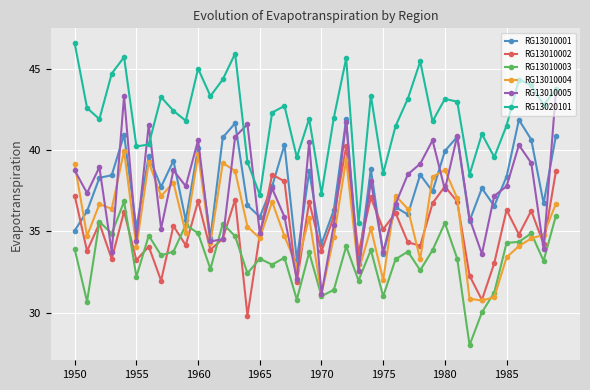

Which series has the largest total across all categories?

RG13020101